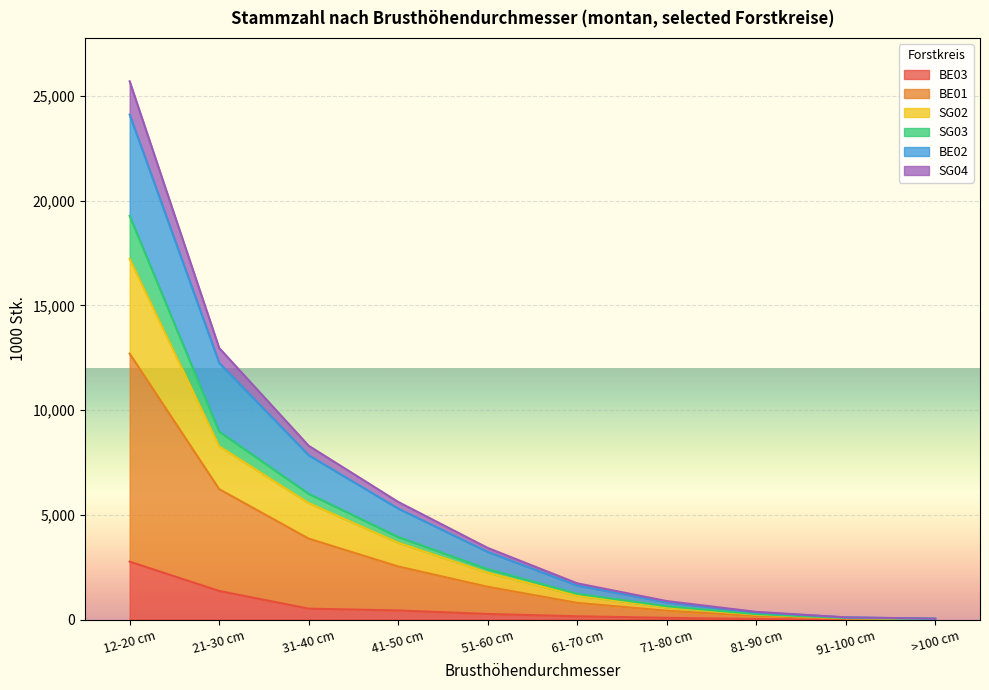

At which category is the sum across all series the highest?

12-20 cm